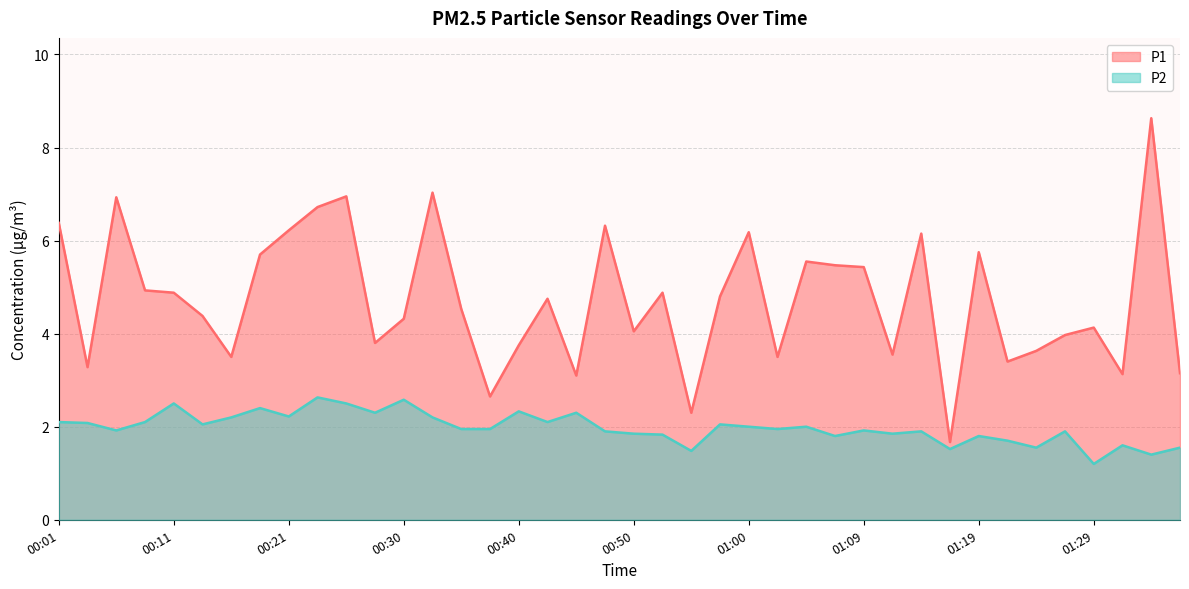

What is the label of the 13th point from the right?

01:07